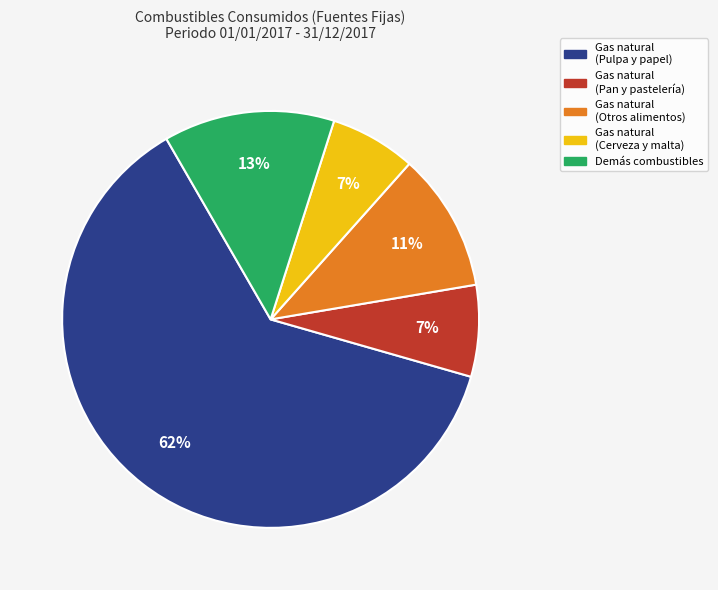

How many segments does this pie chart have?

5